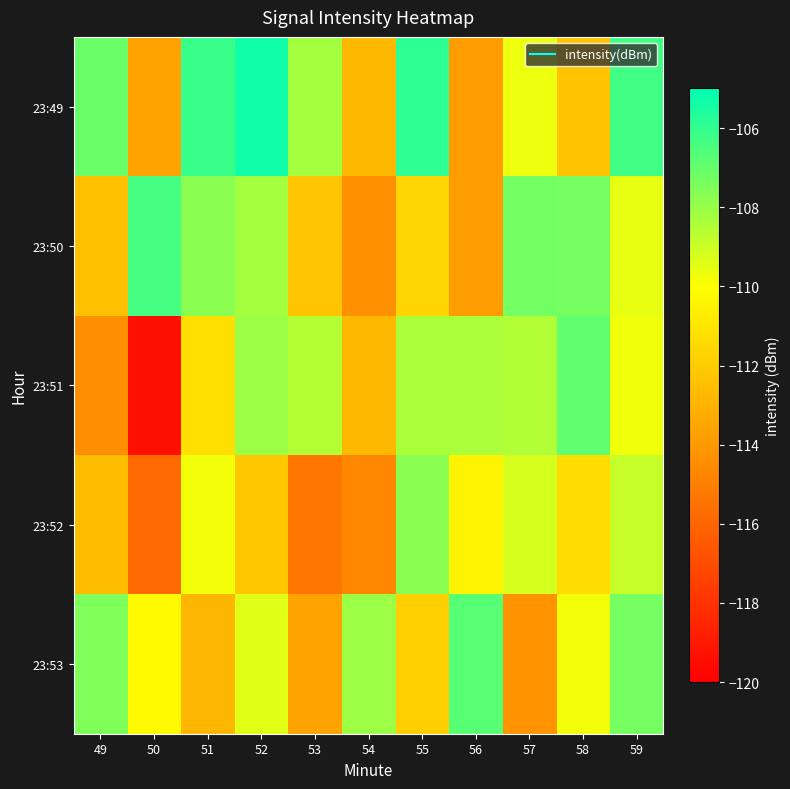

Reading left to right, what are all the values shown in this chart?

23:49: 49=-107.1	50=-113.7	51=-106.1	52=-105.3	53=-108.2	54=-112.8	55=-105.9	56=-113.8	57=-109.7	58=-112.4	59=-106.3
23:50: 49=-112.5	50=-106.4	51=-107.7	52=-108.3	53=-112.2	54=-114.3	55=-111.7	56=-113.8	57=-107.3	58=-107.3	59=-109.5
23:51: 49=-114.4	50=-119.4	51=-111.3	52=-108.1	53=-108.5	54=-112.8	55=-108.3	56=-108.3	57=-108.5	58=-106.9	59=-109.7
23:52: 49=-112.6	50=-115.8	51=-109.7	52=-112.2	53=-115.4	54=-114.6	55=-107.7	56=-110.5	57=-109.2	58=-111.3	59=-108.9
23:53: 49=-107.5	50=-110.2	51=-112.8	52=-109.4	53=-113.6	54=-108.1	55=-111.9	56=-106.7	57=-114.2	58=-109.8	59=-107.3